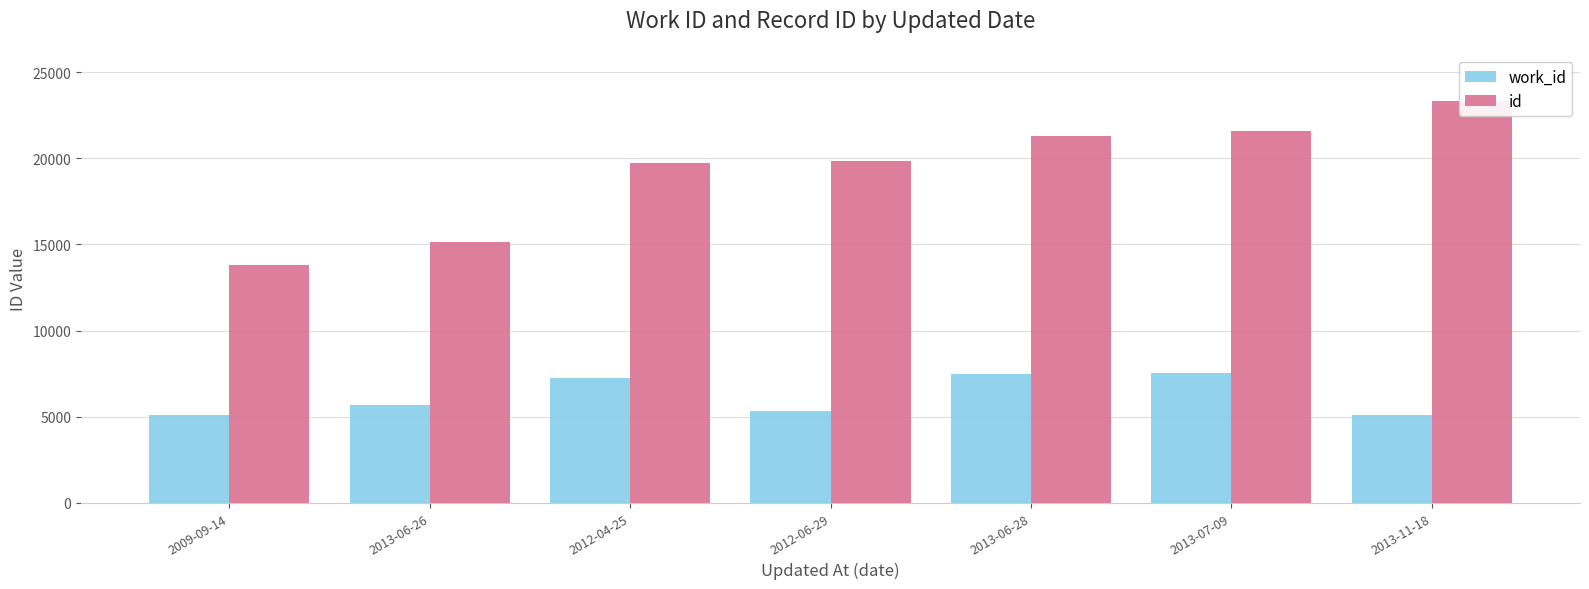

At which category does the chart reach its minimum across all series?

2013-11-18